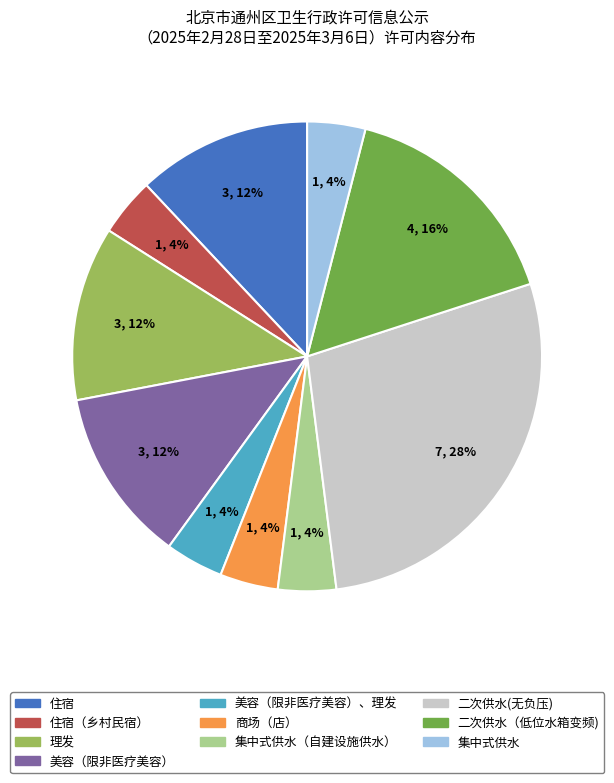

Is there a majority slice in this chart?

No